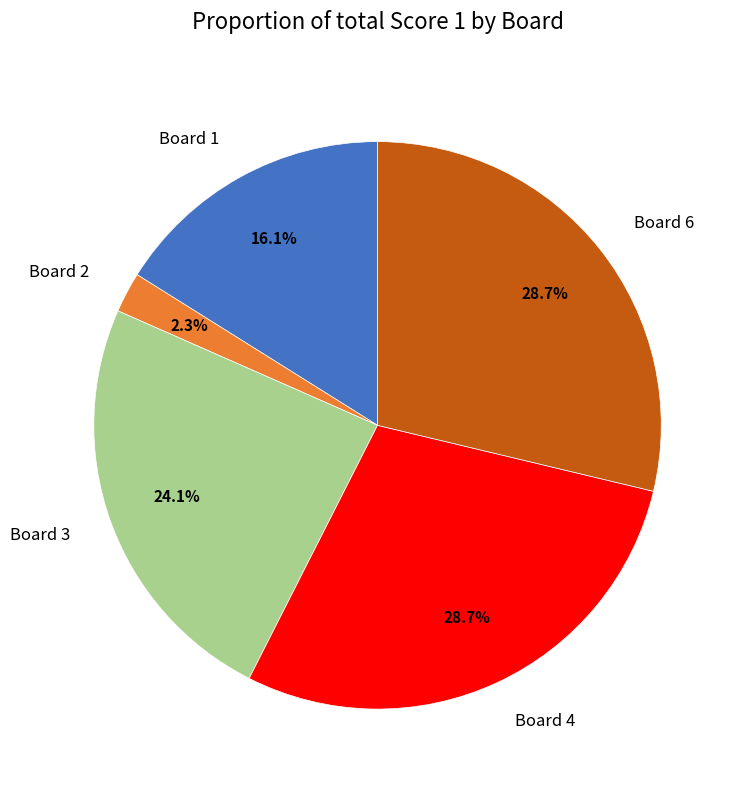

Which slice is the smallest?

Board 2